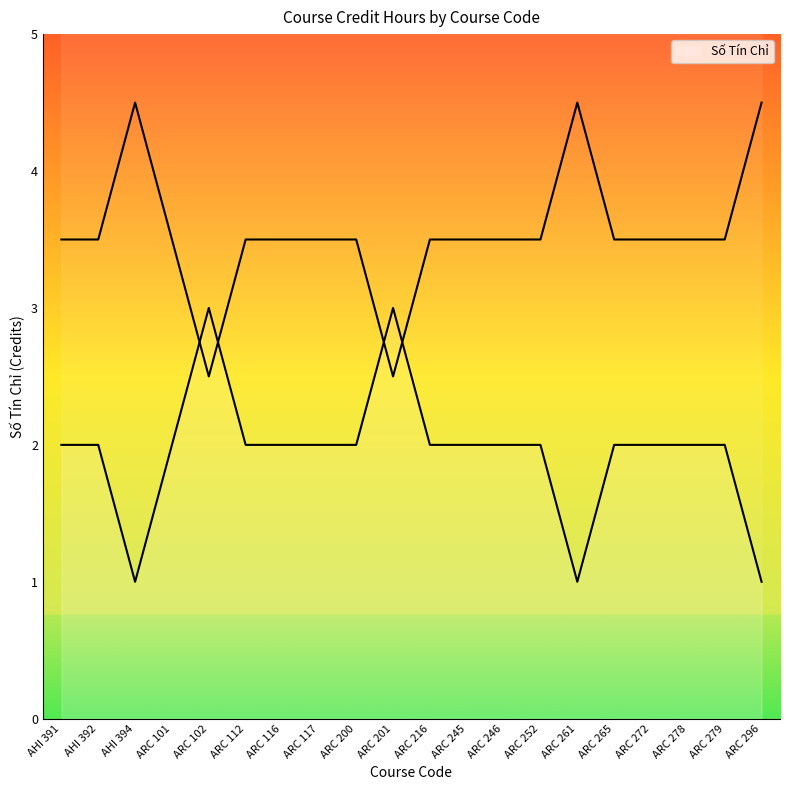

Approximately how many times larger is the value at ARC 246 compared to AHI 391?

1.0